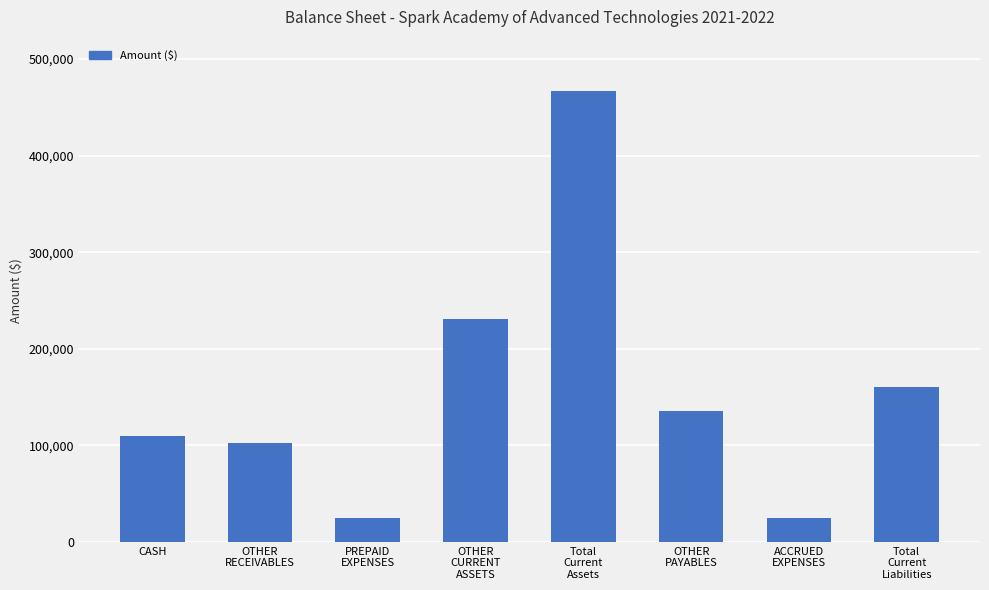

Count the number of categories in the chart.

8